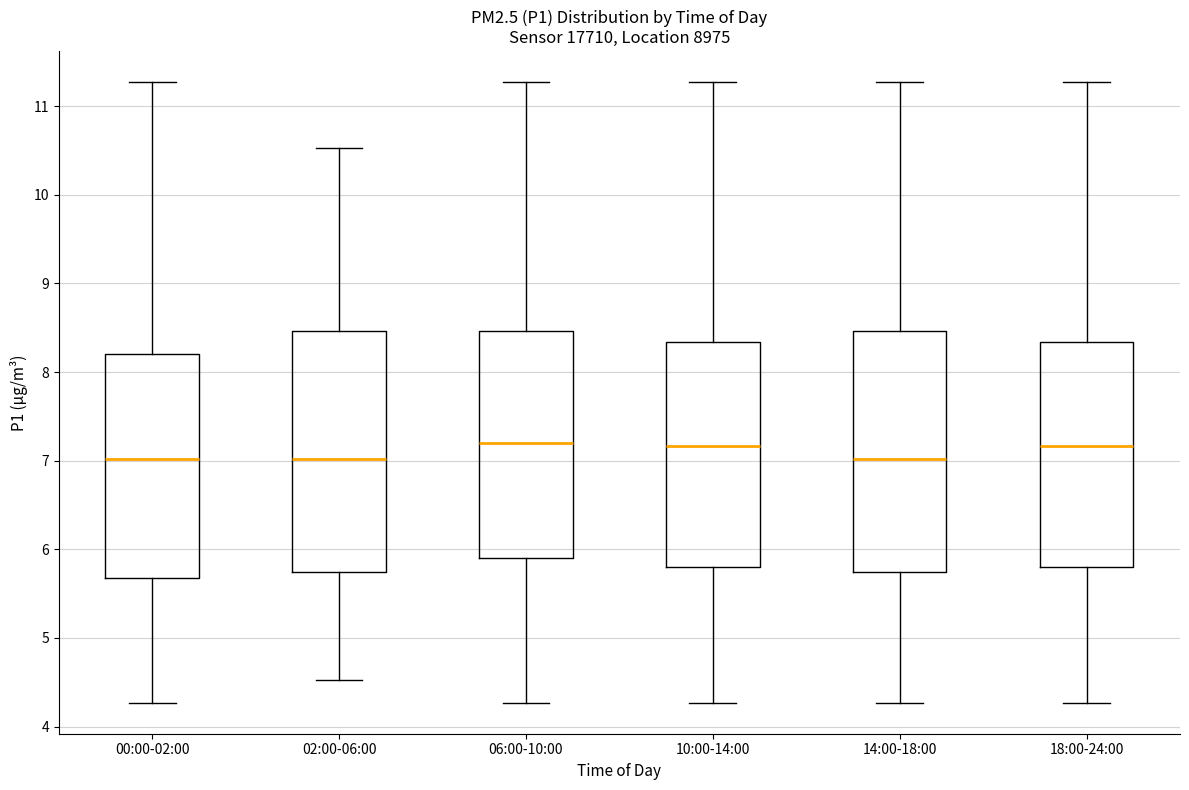

Reading left to right, read every box against the y-axis: the position of its median line, the range the box covers, and the ends of its whiskers. The values are not printed on the chart, so give them approximately, as read against the axis.

00:00-02:00: median 7.0, box 5.7 to 8.2, whiskers 4.3 to 11.3
02:00-06:00: median 7.0, box 5.8 to 8.5, whiskers 4.5 to 10.5
06:00-10:00: median 7.2, box 5.9 to 8.5, whiskers 4.3 to 11.3
10:00-14:00: median 7.2, box 5.8 to 8.3, whiskers 4.3 to 11.3
14:00-18:00: median 7.0, box 5.8 to 8.5, whiskers 4.3 to 11.3
18:00-24:00: median 7.2, box 5.8 to 8.3, whiskers 4.3 to 11.3